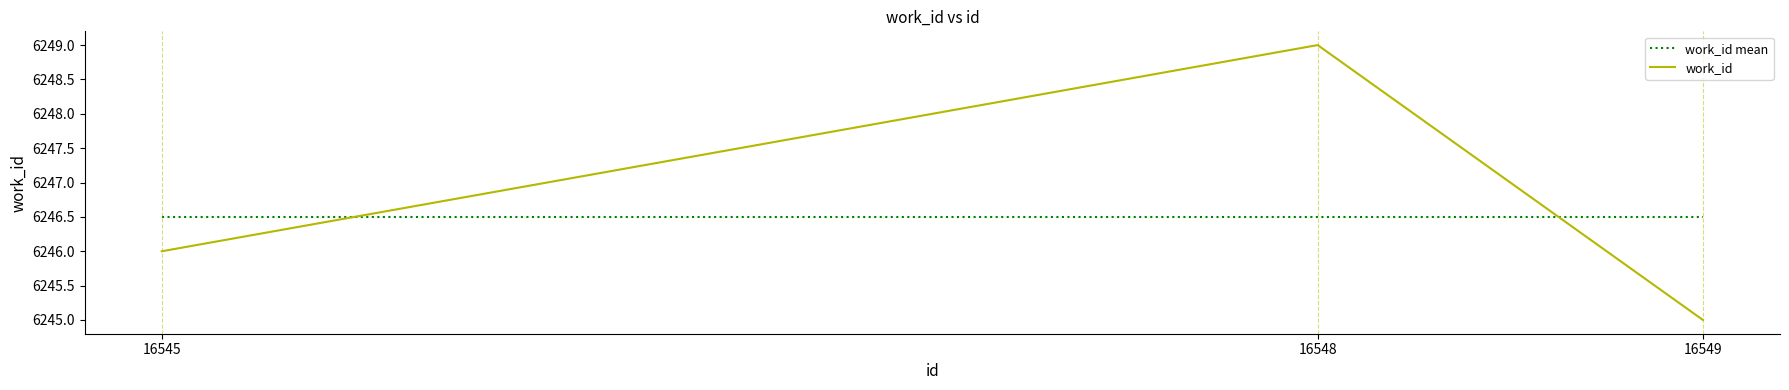

Which category has the highest value across all series?

16548